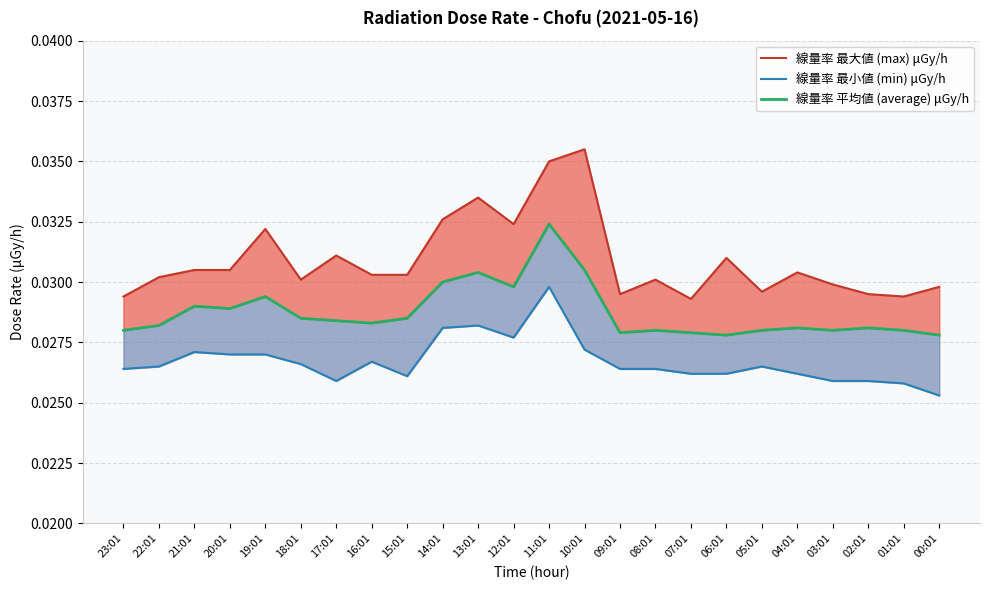

Reading right to left, list all the values displayed in this chart.

線量率 最大値 (max) μGy/h: 00:01=0.0	01:01=0.0	02:01=0.0	03:01=0.0	04:01=0.0	05:01=0.0	06:01=0.0	07:01=0.0	08:01=0.0	09:01=0.0	10:01=0.0	11:01=0.0	12:01=0.0	13:01=0.0	14:01=0.0	15:01=0.0	16:01=0.0	17:01=0.0	18:01=0.0	19:01=0.0	20:01=0.0	21:01=0.0	22:01=0.0	23:01=0.0
線量率 最小値 (min) μGy/h: 00:01=0.0	01:01=0.0	02:01=0.0	03:01=0.0	04:01=0.0	05:01=0.0	06:01=0.0	07:01=0.0	08:01=0.0	09:01=0.0	10:01=0.0	11:01=0.0	12:01=0.0	13:01=0.0	14:01=0.0	15:01=0.0	16:01=0.0	17:01=0.0	18:01=0.0	19:01=0.0	20:01=0.0	21:01=0.0	22:01=0.0	23:01=0.0
線量率 平均値 (average) μGy/h: 00:01=0.0	01:01=0.0	02:01=0.0	03:01=0.0	04:01=0.0	05:01=0.0	06:01=0.0	07:01=0.0	08:01=0.0	09:01=0.0	10:01=0.0	11:01=0.0	12:01=0.0	13:01=0.0	14:01=0.0	15:01=0.0	16:01=0.0	17:01=0.0	18:01=0.0	19:01=0.0	20:01=0.0	21:01=0.0	22:01=0.0	23:01=0.0